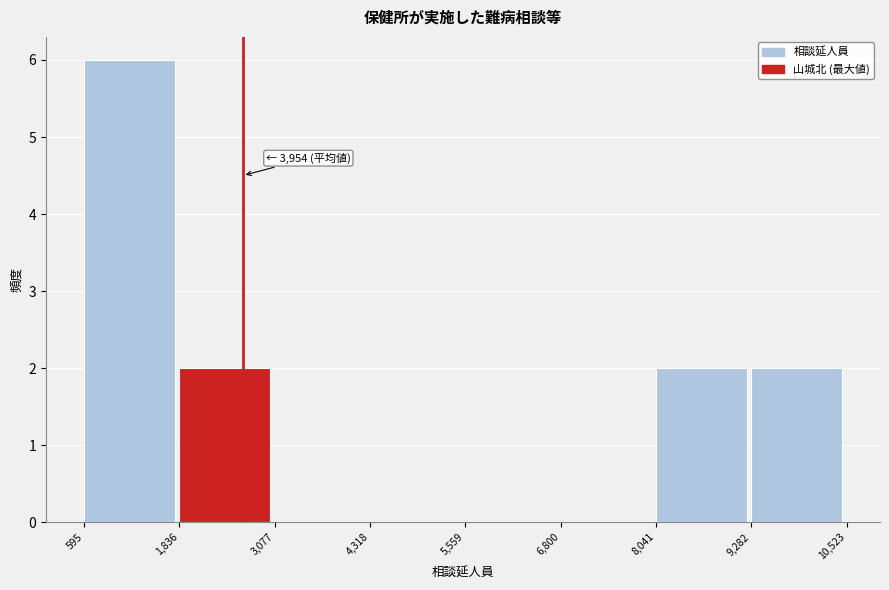

Which range on the x-axis has the tallest bar?

595 to 1,836